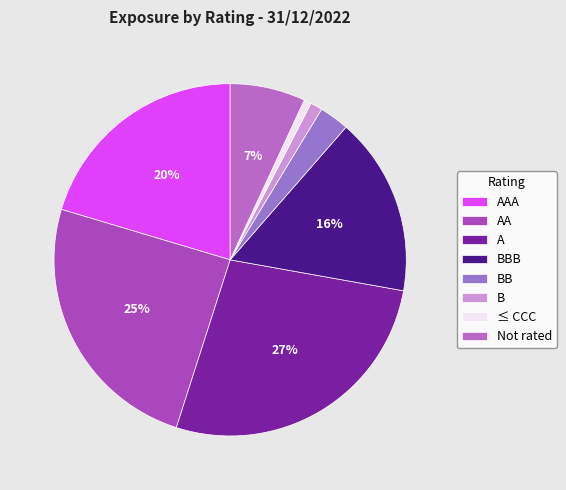

To the nearest percent, what is the average slice percentage?

12%